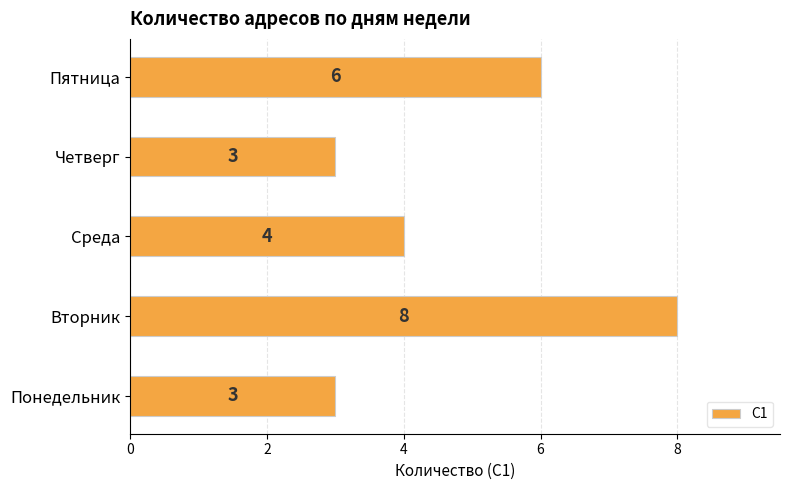

What is the greatest value displayed?

8